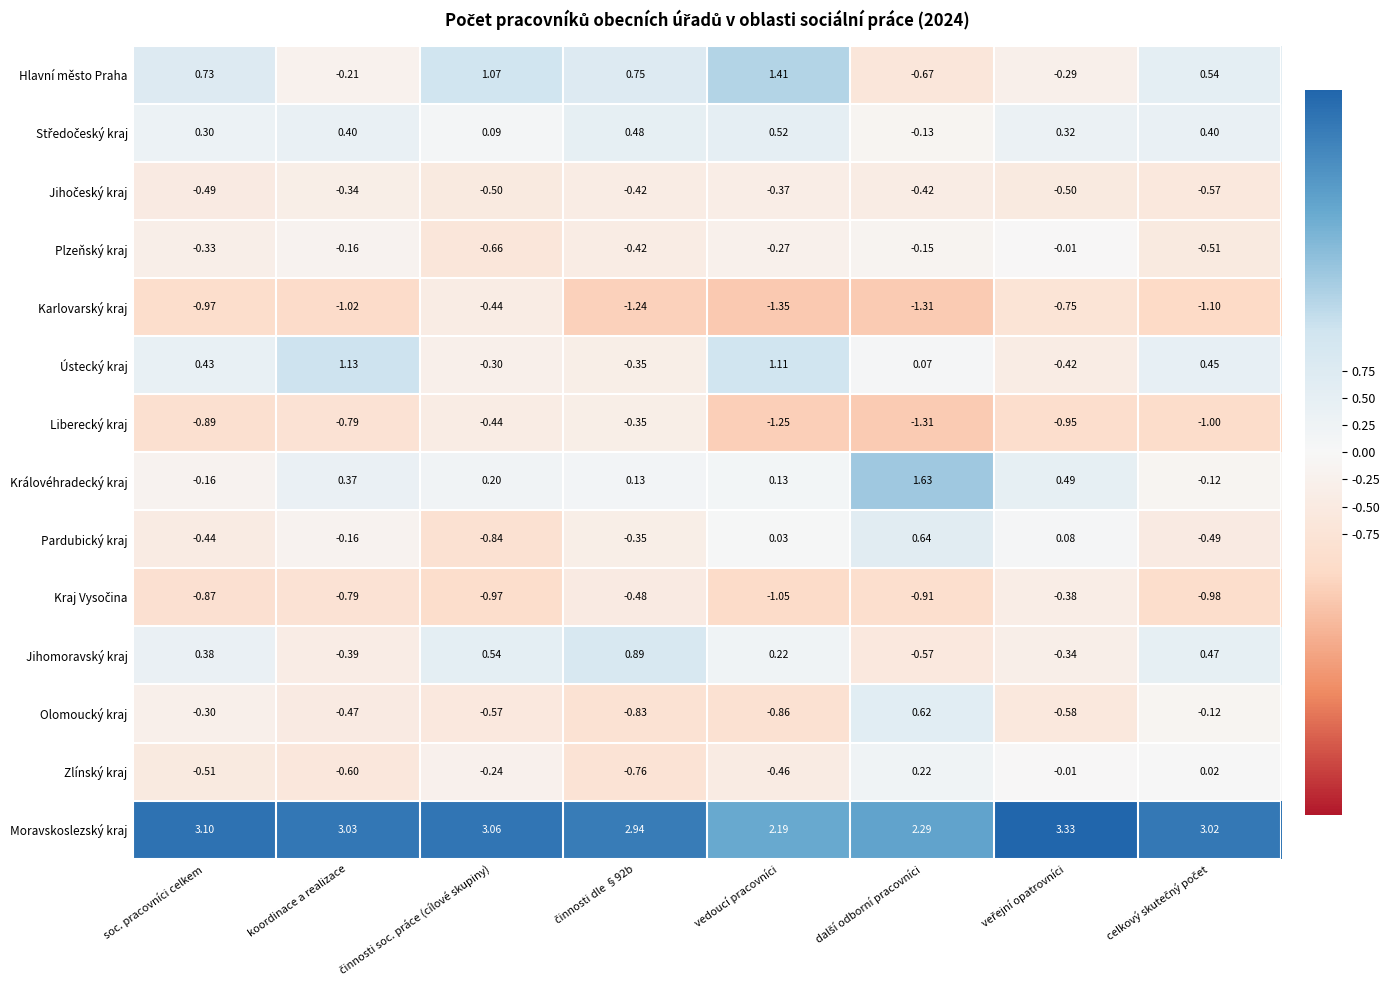

Where does the Hlavní město Praha series first go above 0?

soc. pracovníci celkem